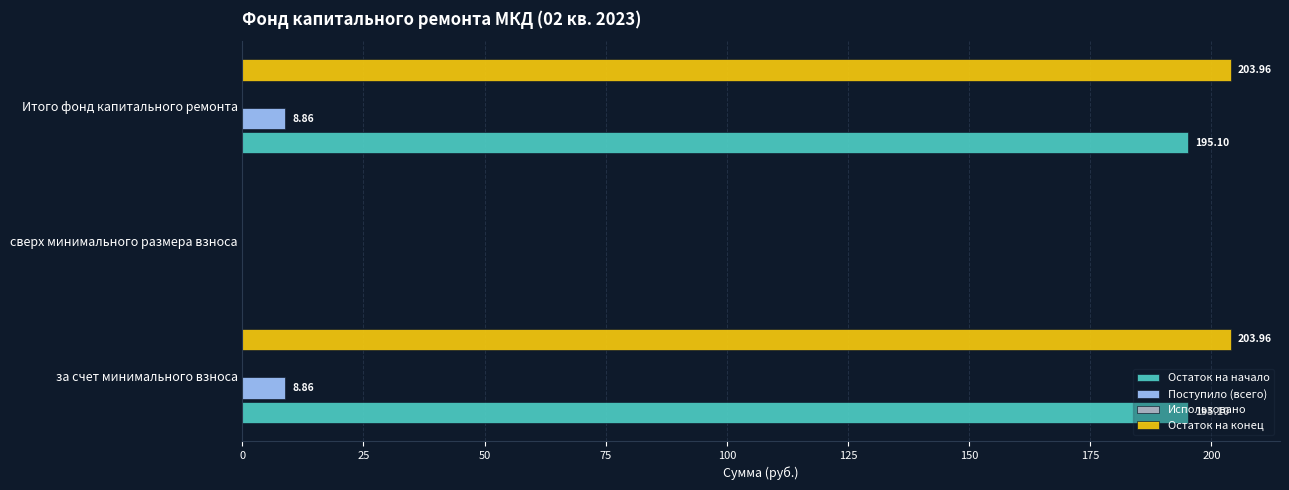

Is the value of Остаток на конец at за счет минимального взноса greater than the value of Поступило (всего) at за счет минимального взноса?

Yes